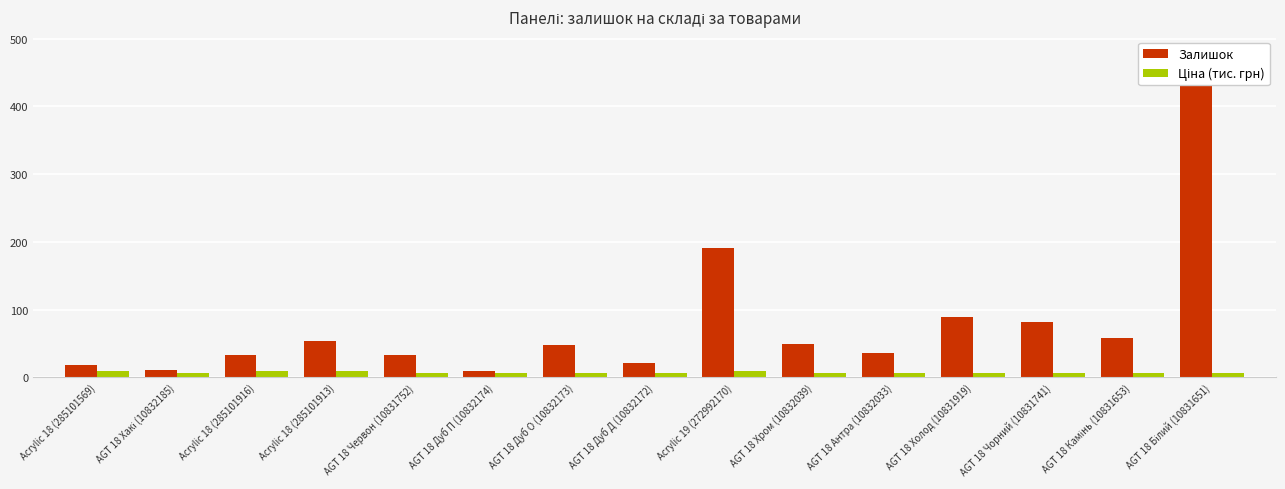

What is the minimum value shown in the chart?

6.1